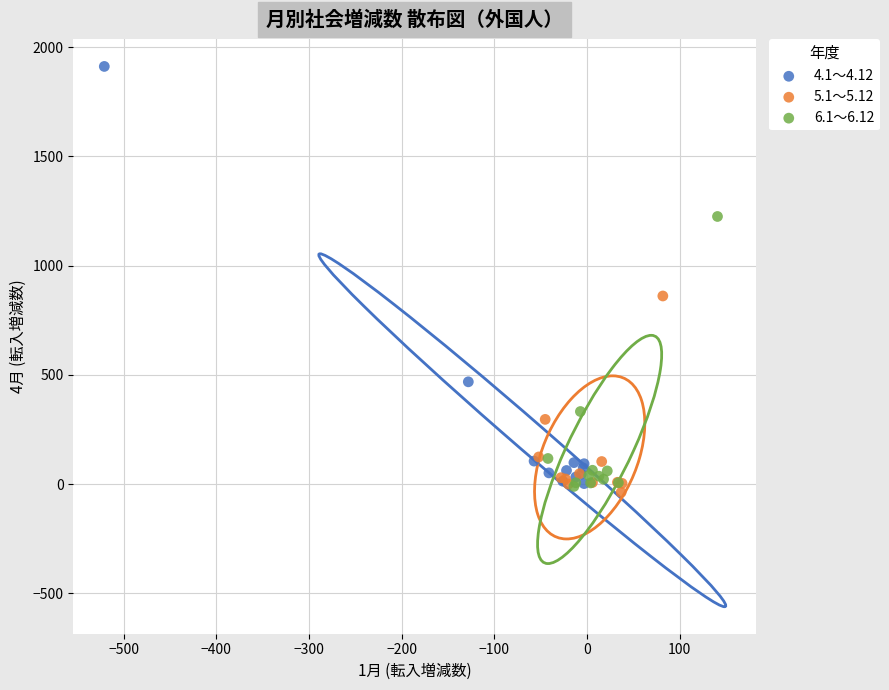

What are all the series names shown in the legend?

4.1～4.12, 5.1～5.12, 6.1～6.12